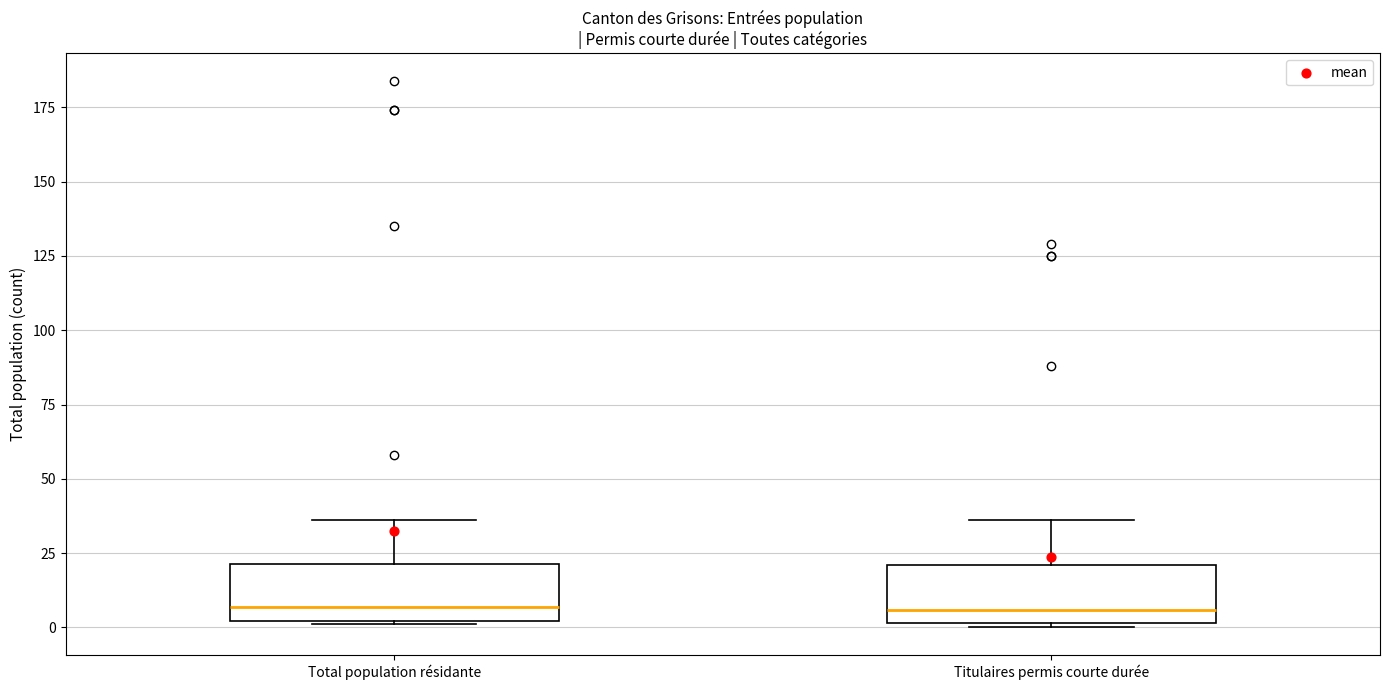

Reading left to right, transcribe this box plot: for each box, give where its median line is, the range the box spans, and where its two whiskers end, as read against the y-axis. The values are not printed on the chart, so give them approximately, as read against the axis.

Total population résidante: median 5, box 0 to 20, whiskers 0 to 35
Titulaires permis courte durée: median 5, box 0 to 20, whiskers 0 to 35